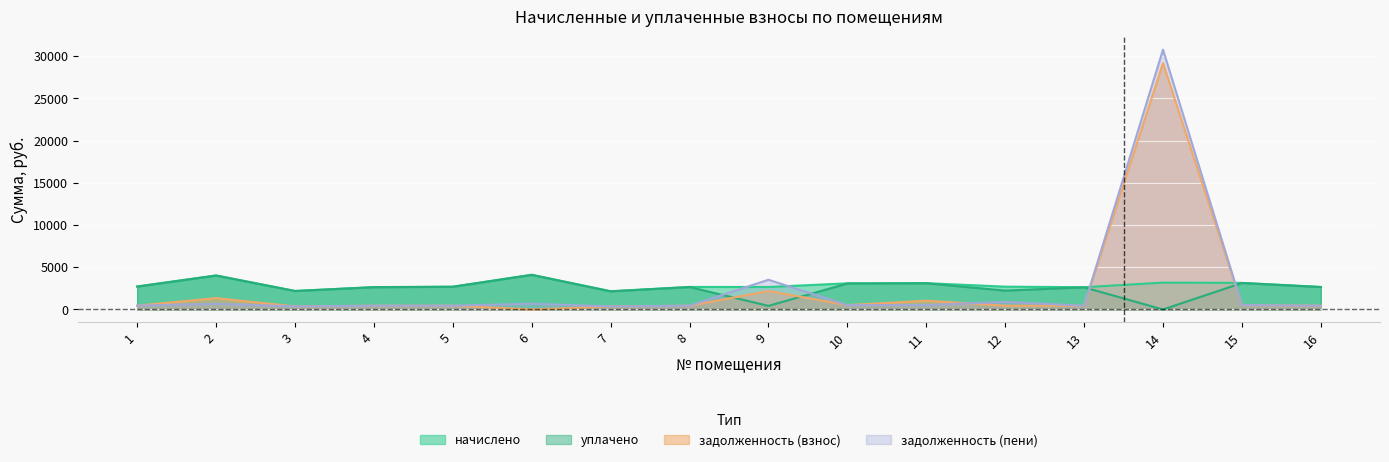

True or false: начислено and задолженность (пени) intersect in this chart.

True